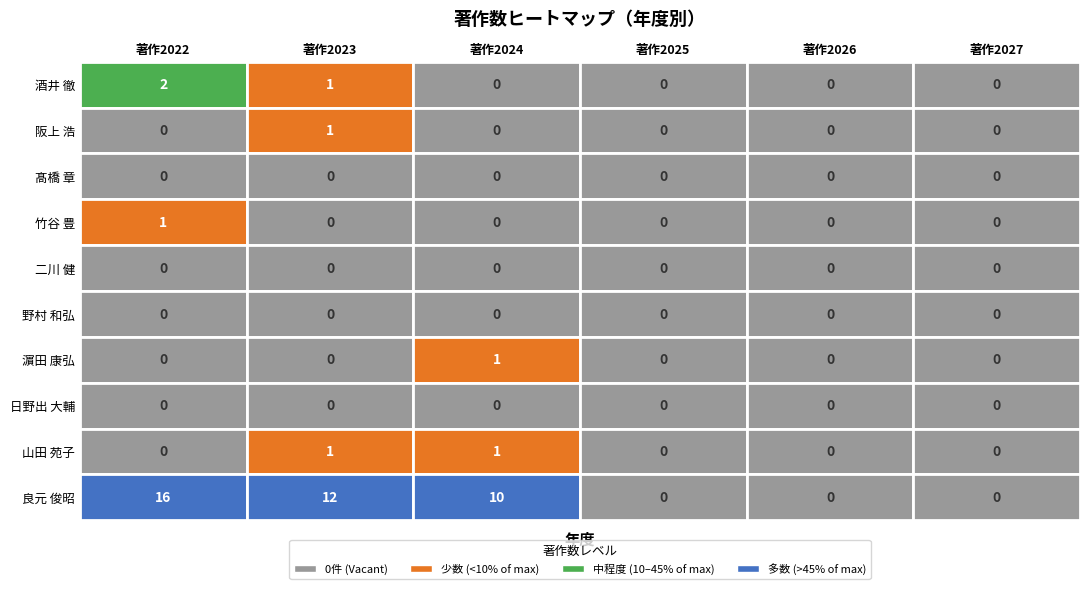

Reading left to right, what are all the values shown in this chart?

酒井 徹: 2	1	0	0	0	0
阪上 浩: 0	1	0	0	0	0
髙橋 章: 0	0	0	0	0	0
竹谷 豊: 1	0	0	0	0	0
二川 健: 0	0	0	0	0	0
野村 和弘: 0	0	0	0	0	0
濵田 康弘: 0	0	1	0	0	0
日野出 大輔: 0	0	0	0	0	0
山田 苑子: 0	1	1	0	0	0
良元 俊昭: 16	12	10	0	0	0